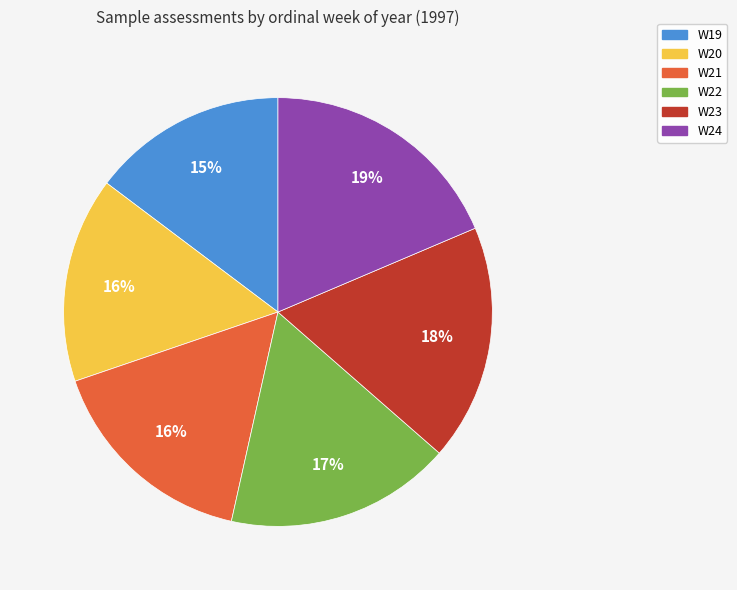

How many slices are in this pie chart?

6